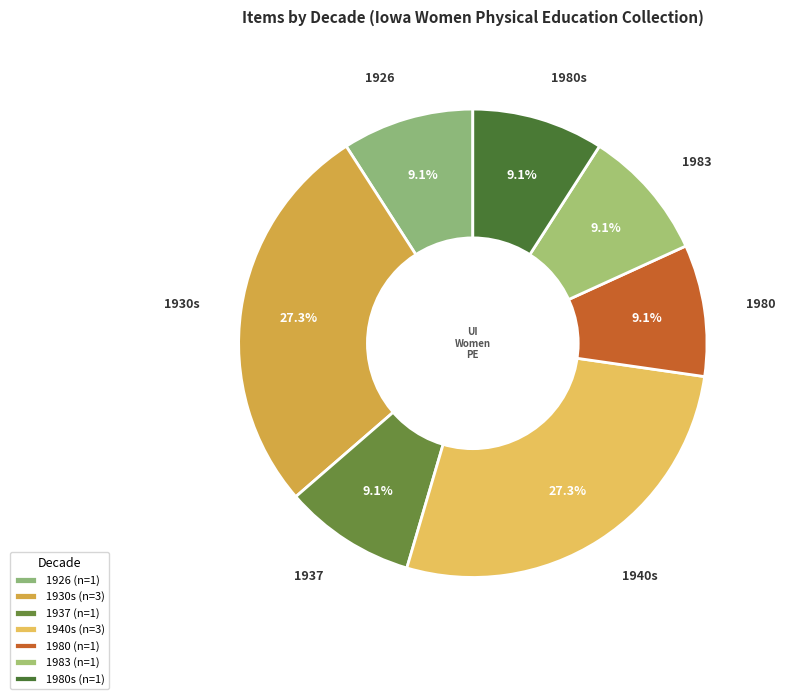

Approximately how many times larger is the value at 1937 compared to 1940s?

0.3